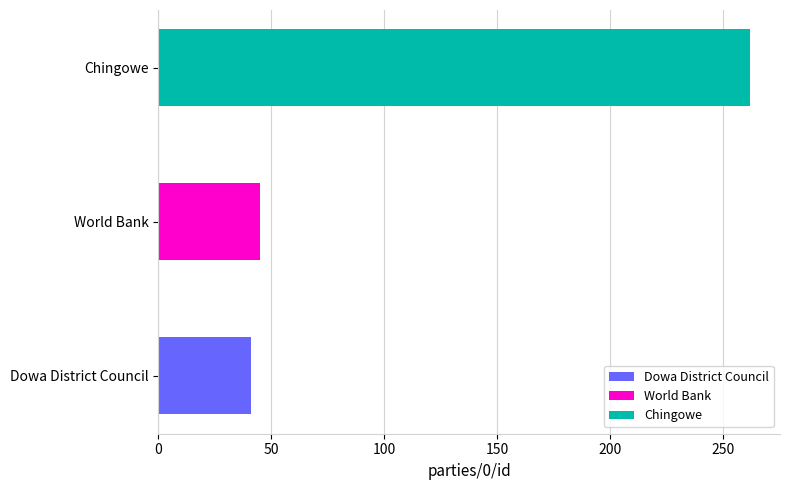

Does the chart contain stacked bars?

No